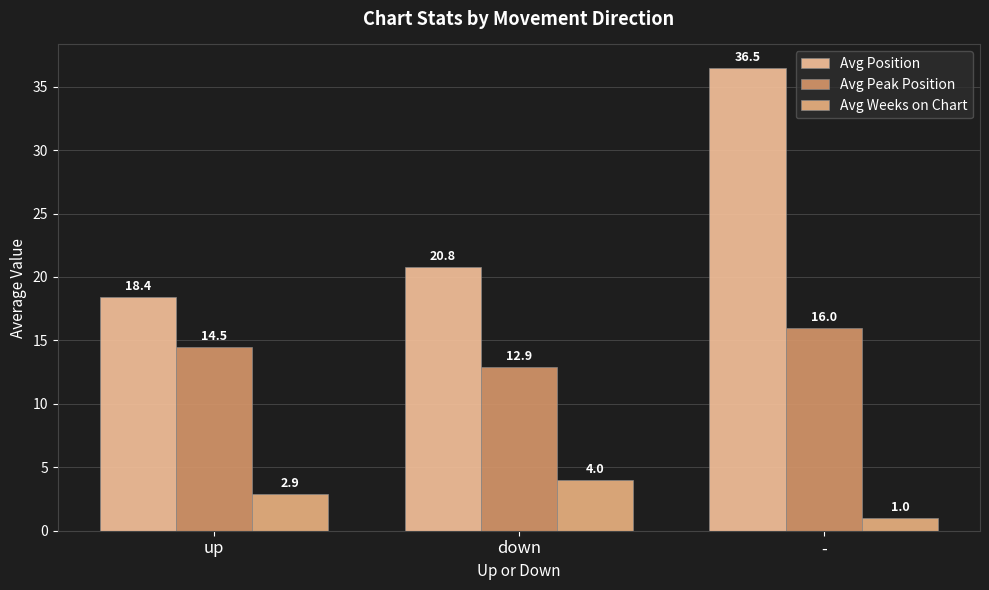

What is the total value across all series at up?

35.8